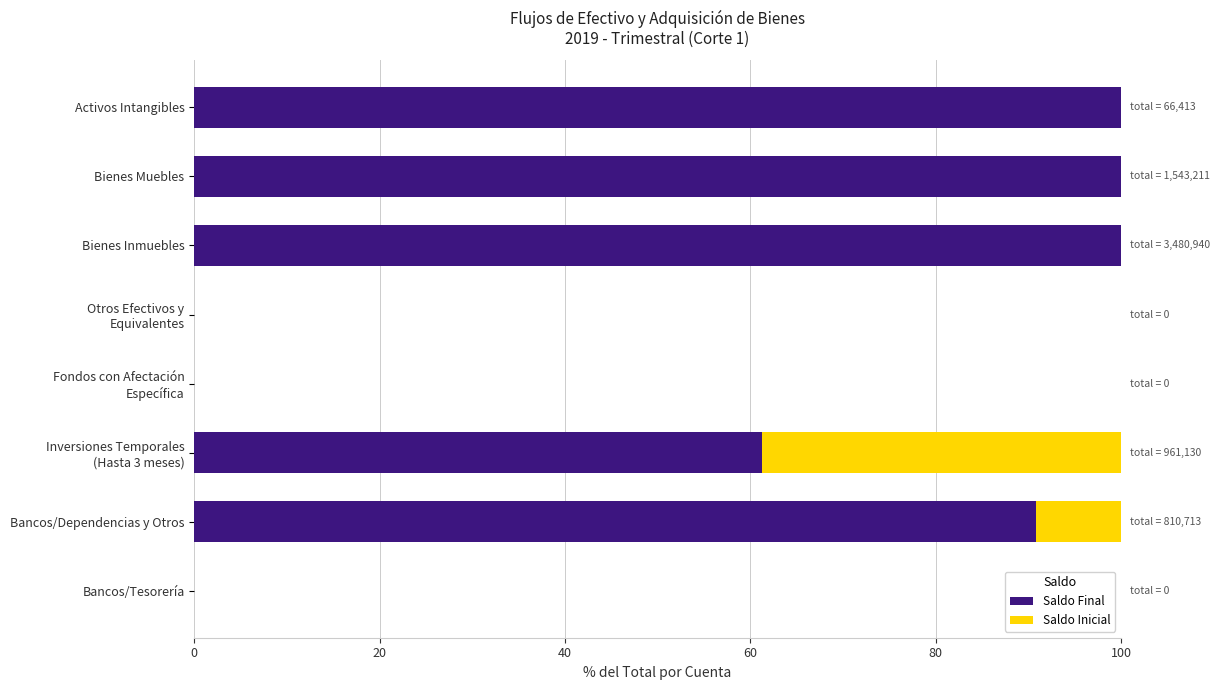

What is the total value across all series at Activos Intangibles?

100.0